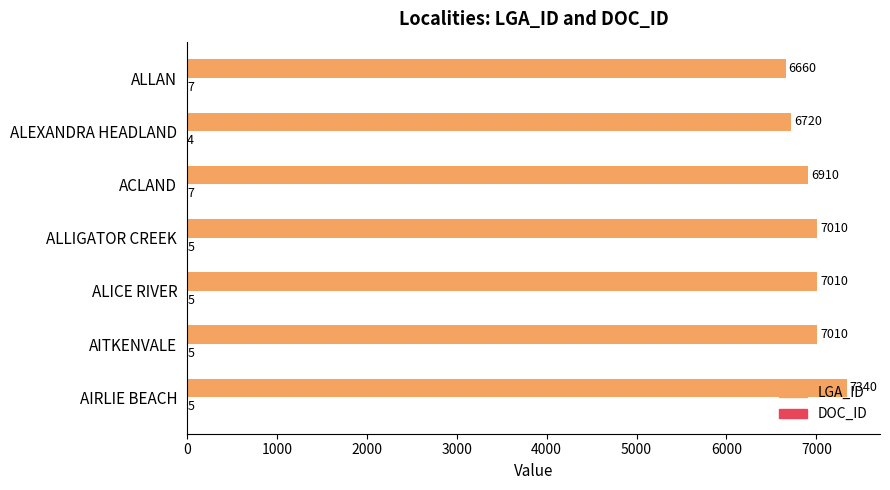

True or false: LGA_ID has a value of 10325 at ACLAND.

False